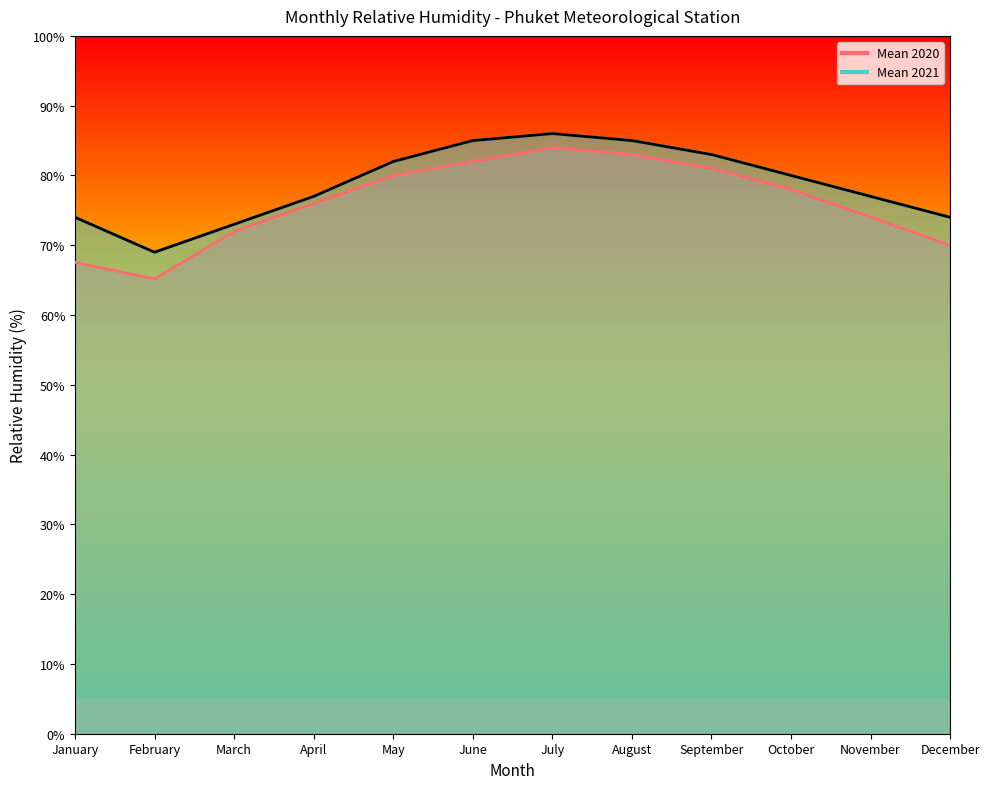

Is the value of Mean 2021 at November greater than the value of Mean 2020 at April?

Yes